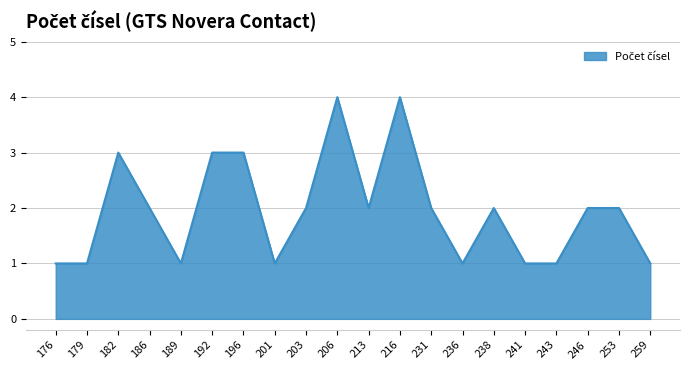

The chart shows a value of 5 at 196. True or false?

False